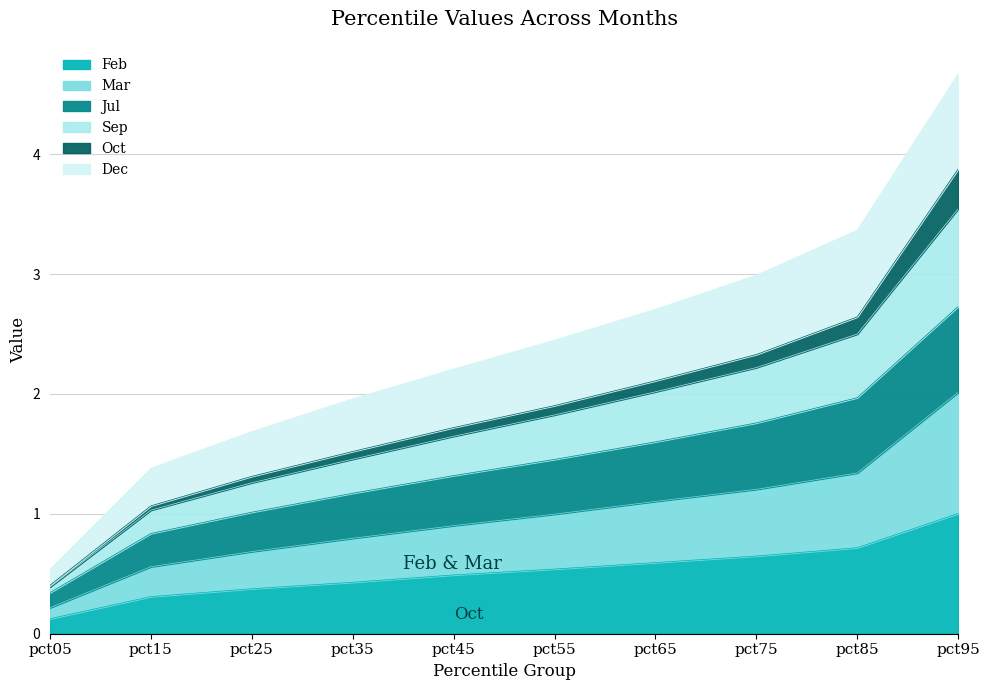

Which category has the lowest value in the Feb series?

pct05